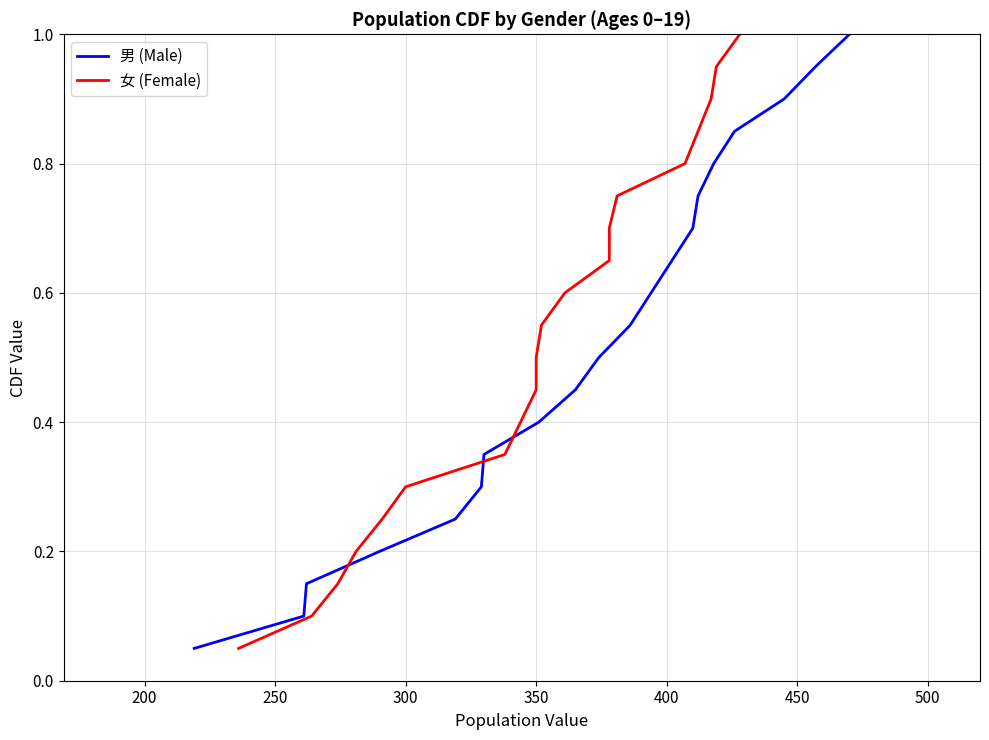

What is the smallest value displayed?

0.1